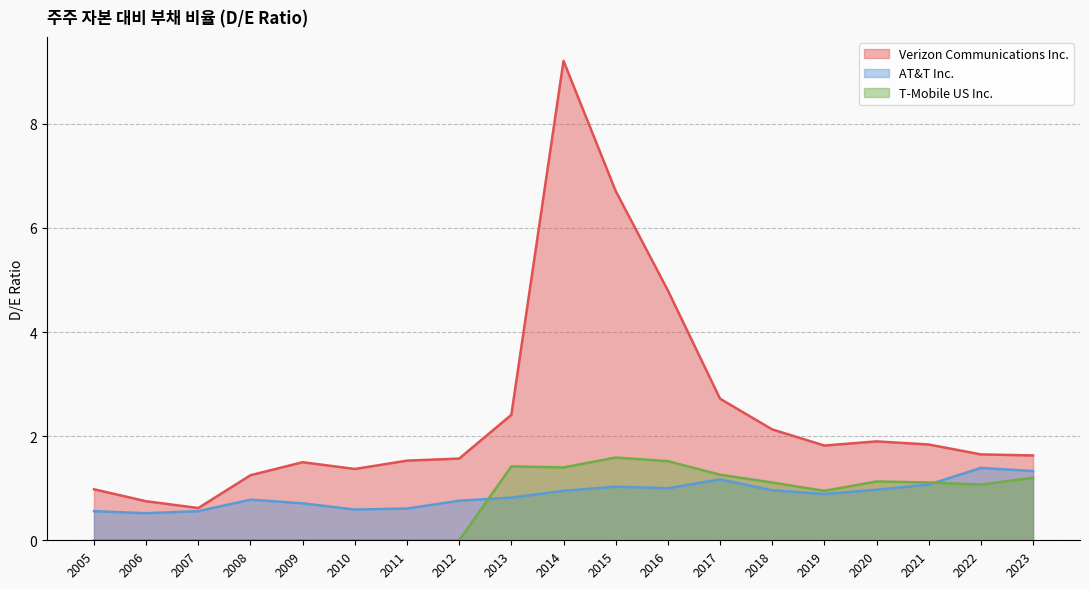

How many interior local valleys does the T-Mobile US Inc. series have?

3